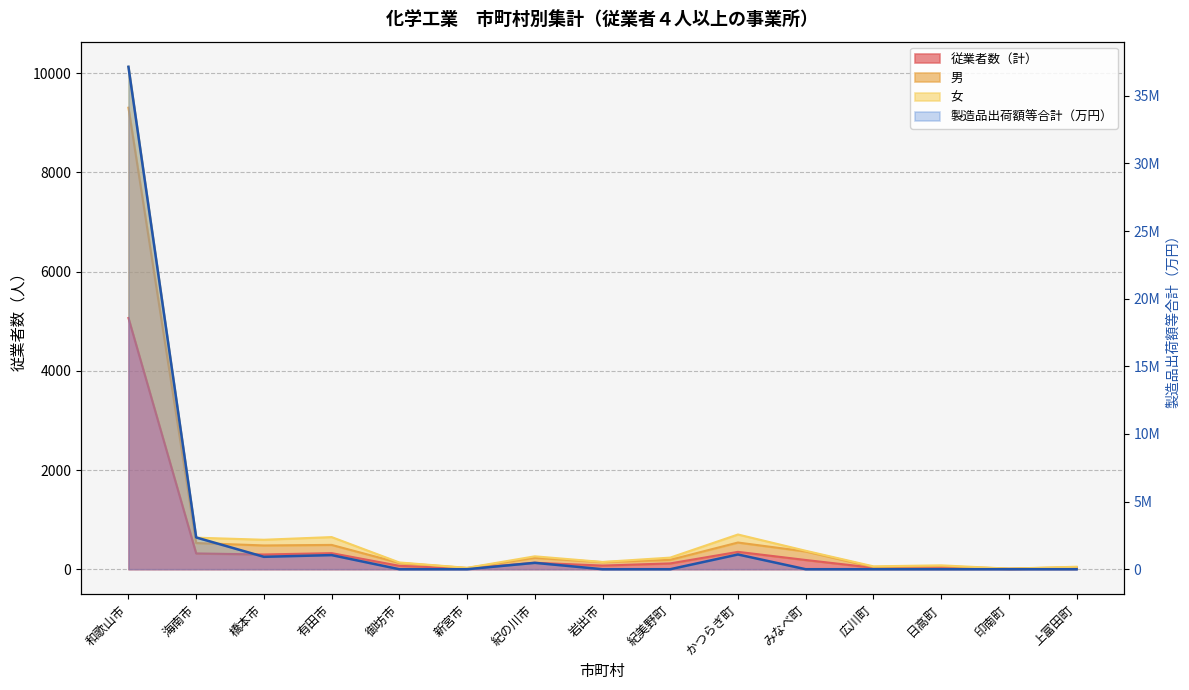

The 男 series shows 479 at 橋本市. True or false?

True